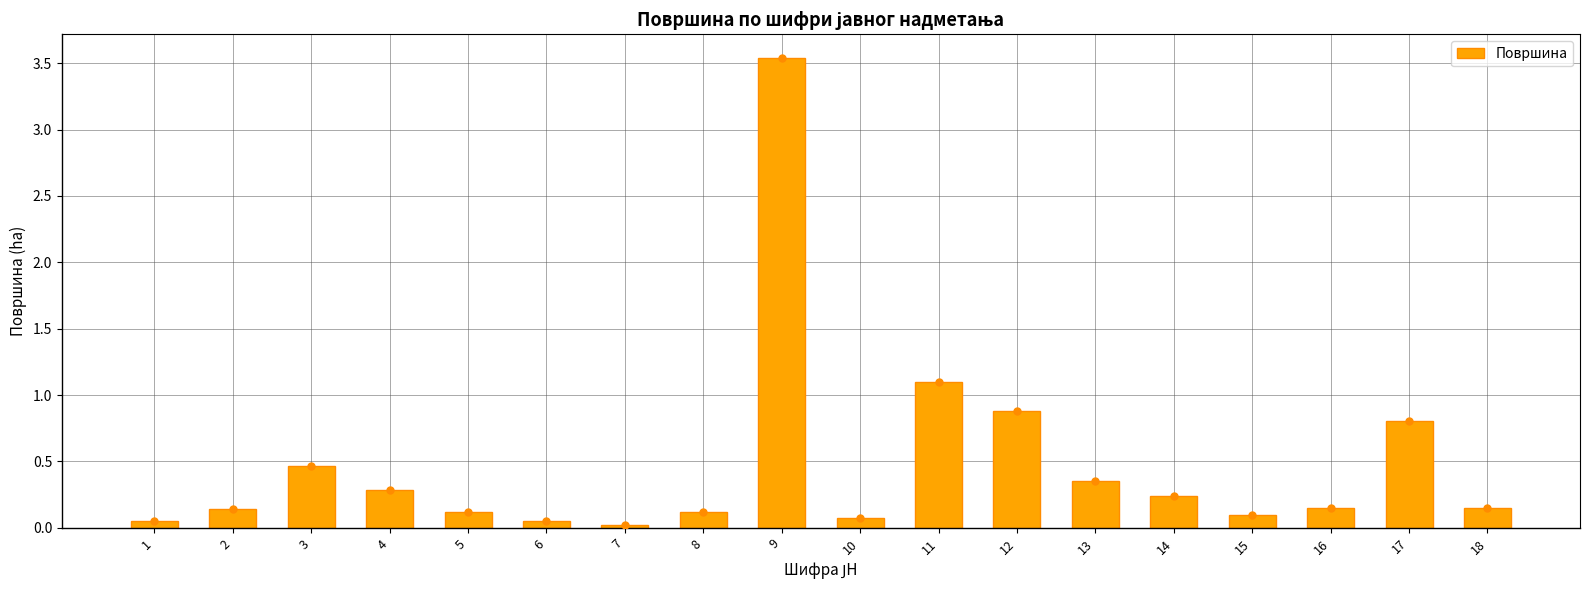

How many bars are there in total?

18